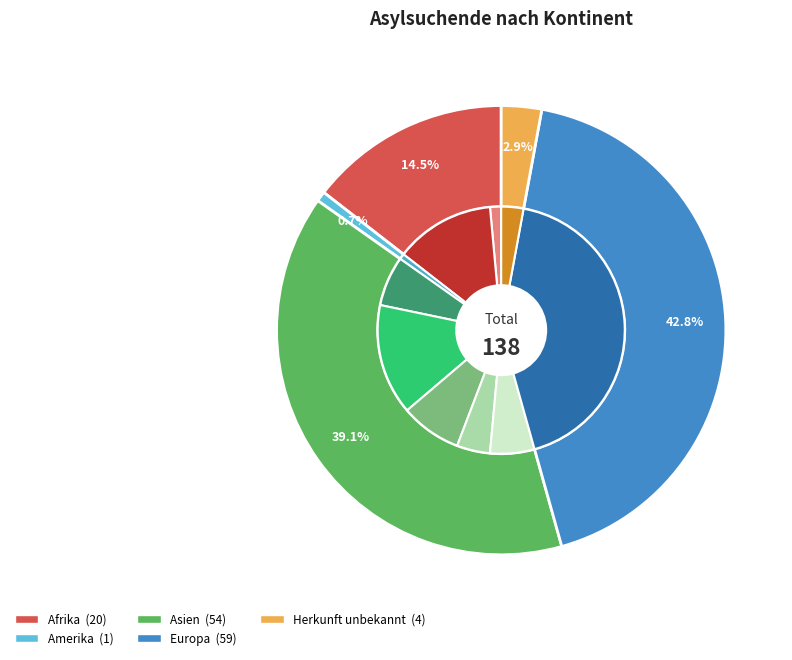

How many segments does this pie chart have?

5